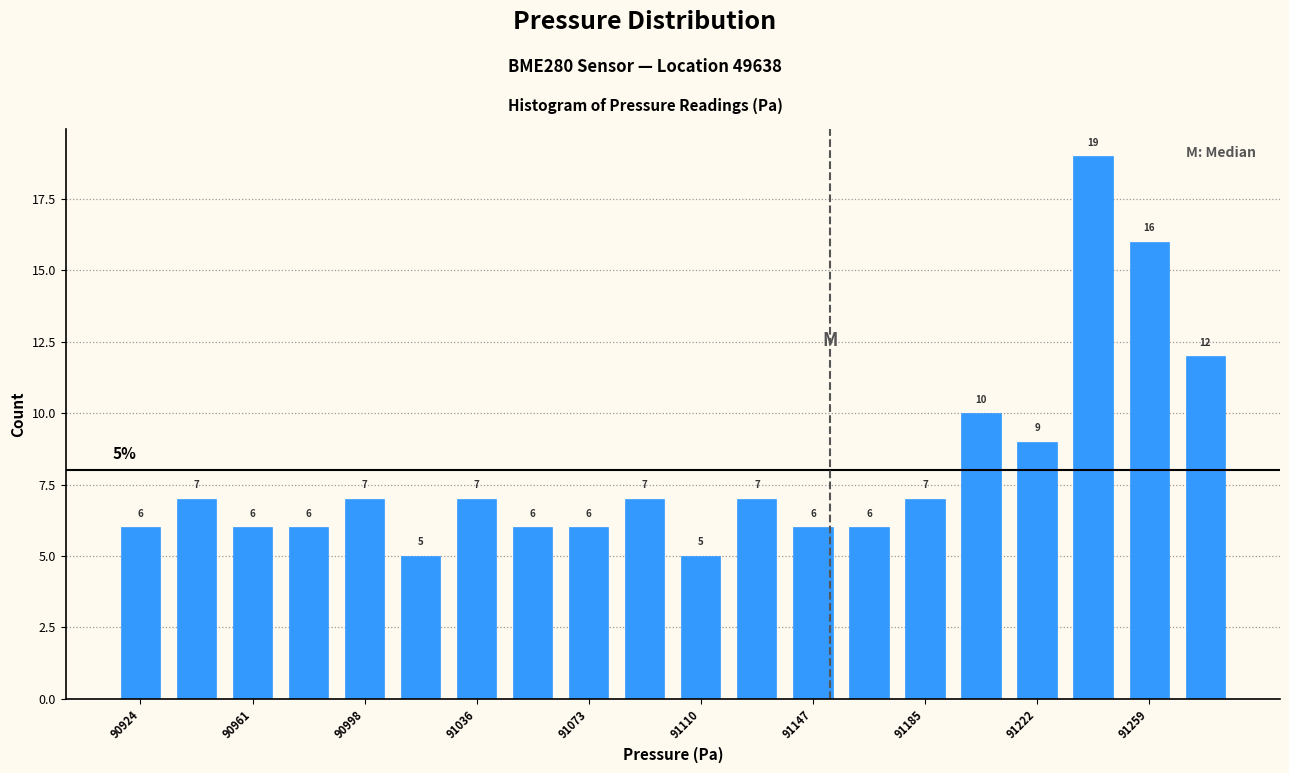

Read against the x-axis, roughly where is the centre of the tallest bar?

91240